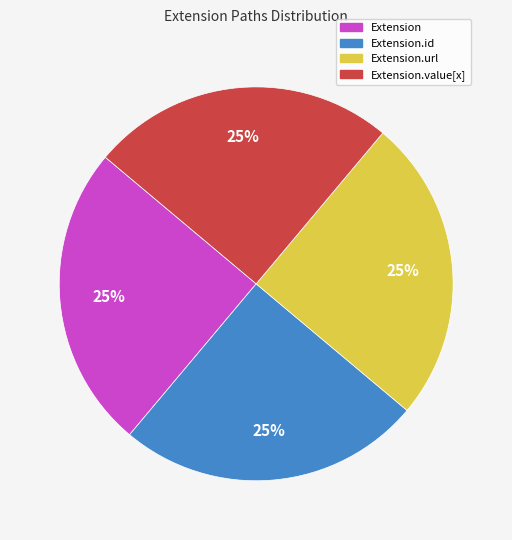

Is there a majority slice in this chart?

No